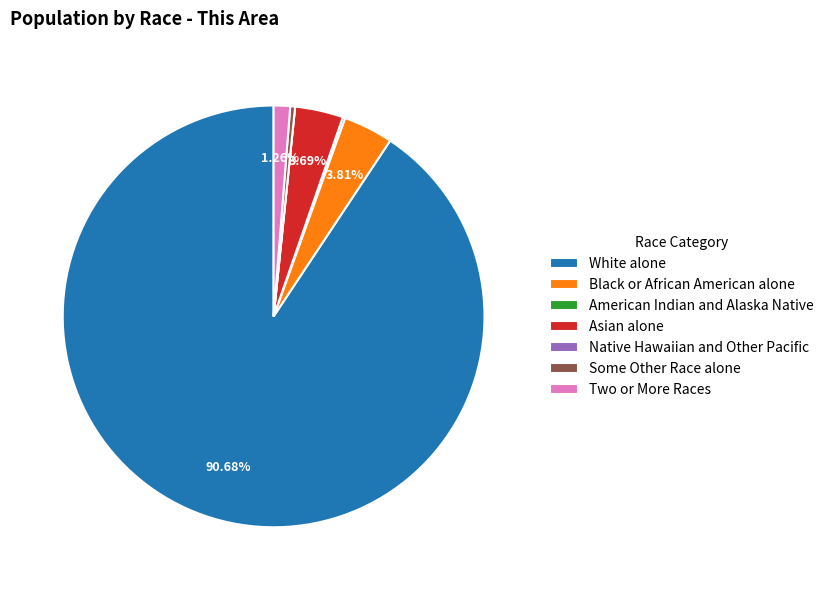

To the nearest percent, what is the difference between the largest and smallest slice percentages?

91%